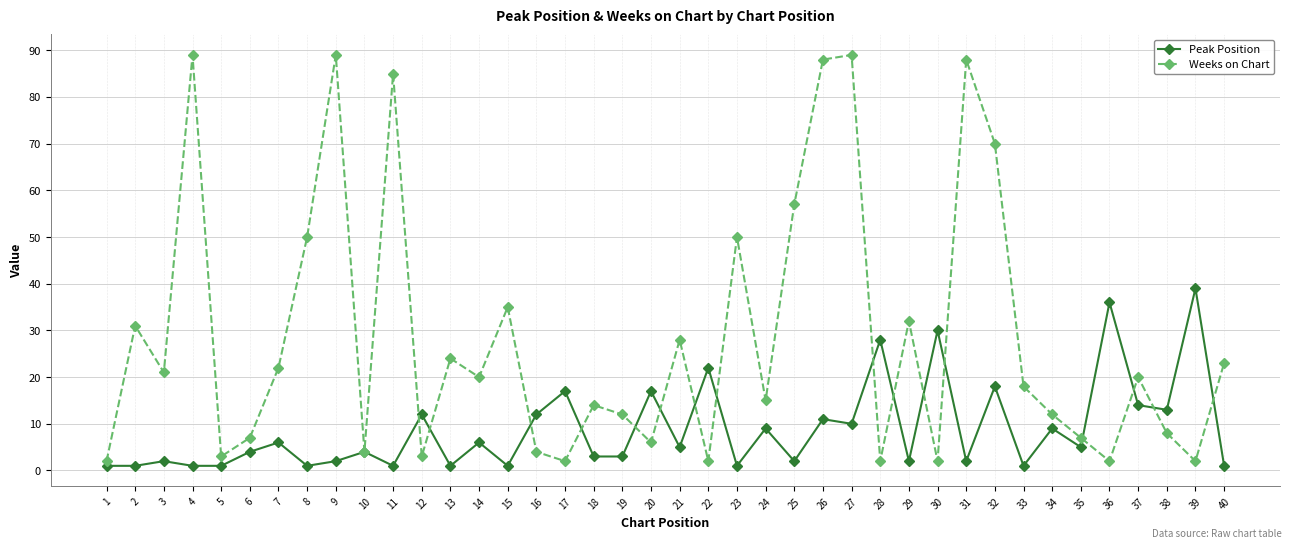

Is this an area chart (filled region under the line)?

No